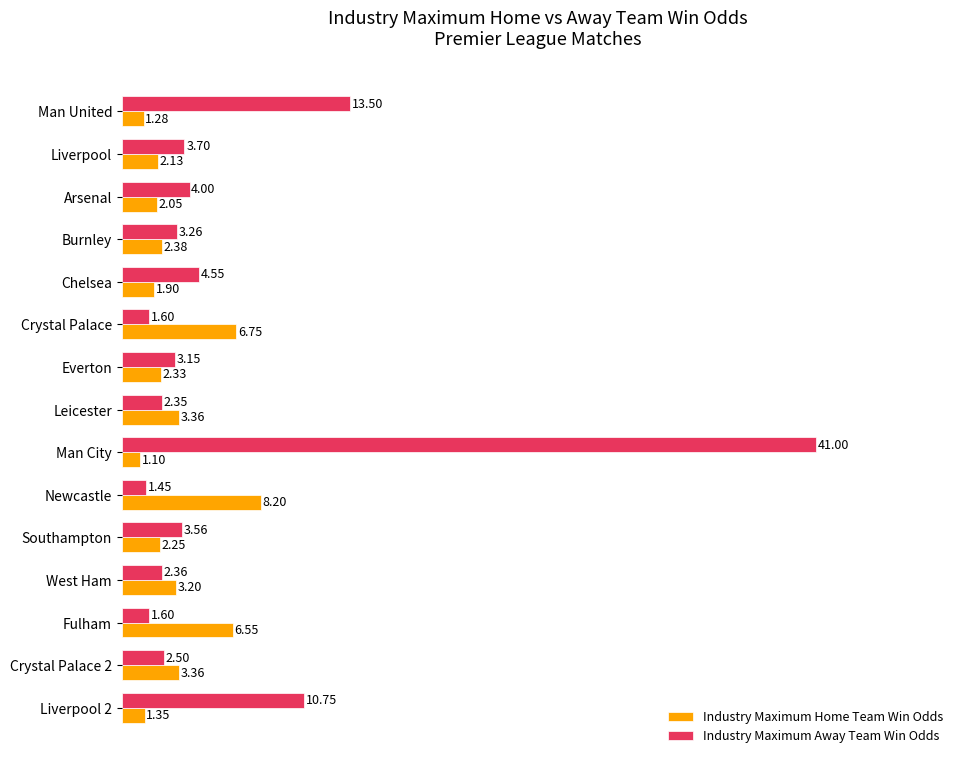

List the series in order of their peak value, highest first.

Industry Maximum Away Team Win Odds, Industry Maximum Home Team Win Odds